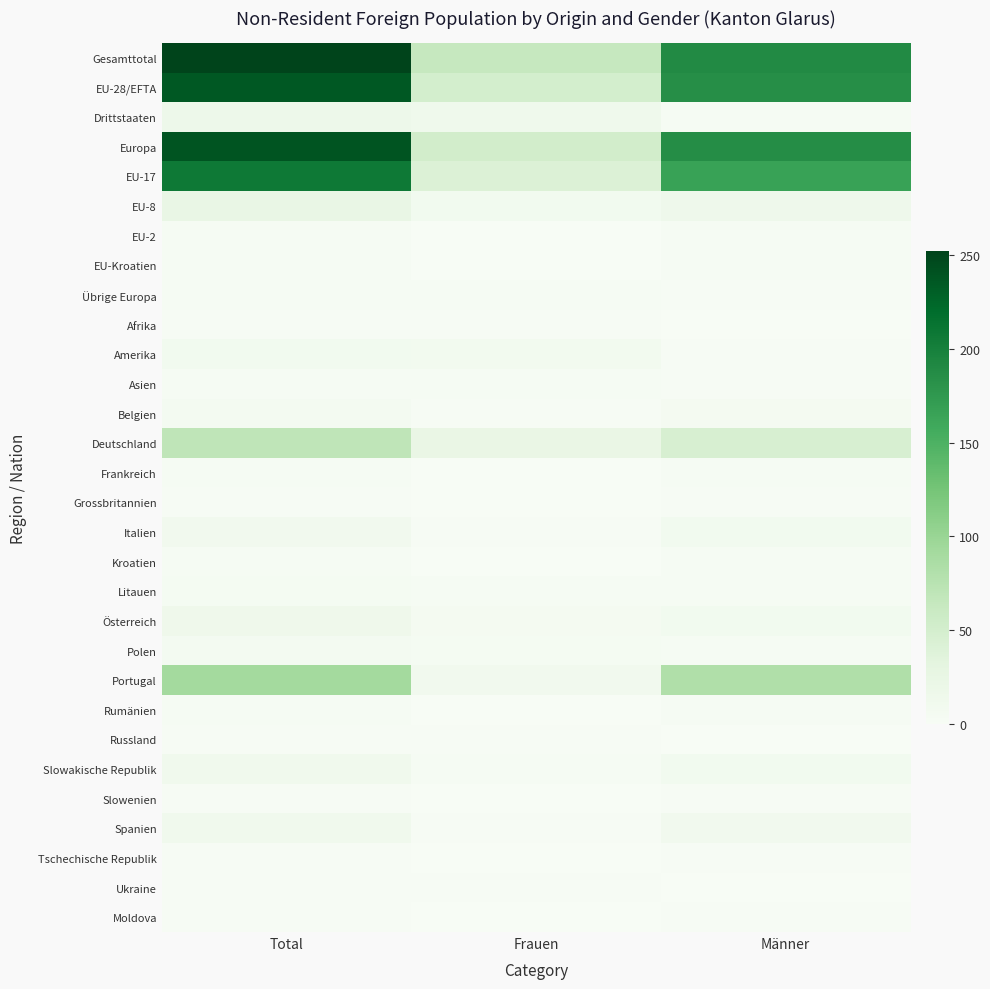

Reading left to right, extract all data points from this chart.

Gesamttotal: Total=252	Frauen=63	Männer=189
EU-28/EFTA: Total=236	Frauen=50	Männer=186
Drittstaaten: Total=16	Frauen=13	Männer=3
Europa: Total=239	Frauen=52	Männer=187
EU-17: Total=207	Frauen=41	Männer=166
EU-8: Total=24	Frauen=9	Männer=15
EU-2: Total=2	Frauen=0	Männer=2
EU-Kroatien: Total=3	Frauen=0	Männer=3
Übrige Europa: Total=3	Frauen=2	Männer=1
Afrika: Total=1	Frauen=1	Männer=0
Amerika: Total=9	Frauen=8	Männer=1
Asien: Total=3	Frauen=2	Männer=1
Belgien: Total=6	Frauen=1	Männer=5
Deutschland: Total=69	Frauen=23	Männer=46
Frankreich: Total=2	Frauen=0	Männer=2
Grossbritannien: Total=1	Frauen=0	Männer=1
Italien: Total=10	Frauen=1	Männer=9
Kroatien: Total=3	Frauen=0	Männer=3
Litauen: Total=4	Frauen=2	Männer=2
Österreich: Total=14	Frauen=5	Männer=9
Polen: Total=6	Frauen=4	Männer=2
Portugal: Total=92	Frauen=10	Männer=82
Rumänien: Total=2	Frauen=0	Männer=2
Russland: Total=1	Frauen=1	Männer=0
Slowakische Republik: Total=11	Frauen=2	Männer=9
Slowenien: Total=1	Frauen=0	Männer=1
Spanien: Total=11	Frauen=1	Männer=10
Tschechische Republik: Total=1	Frauen=0	Männer=1
Ukraine: Total=1	Frauen=1	Männer=0
Moldova: Total=1	Frauen=0	Männer=1